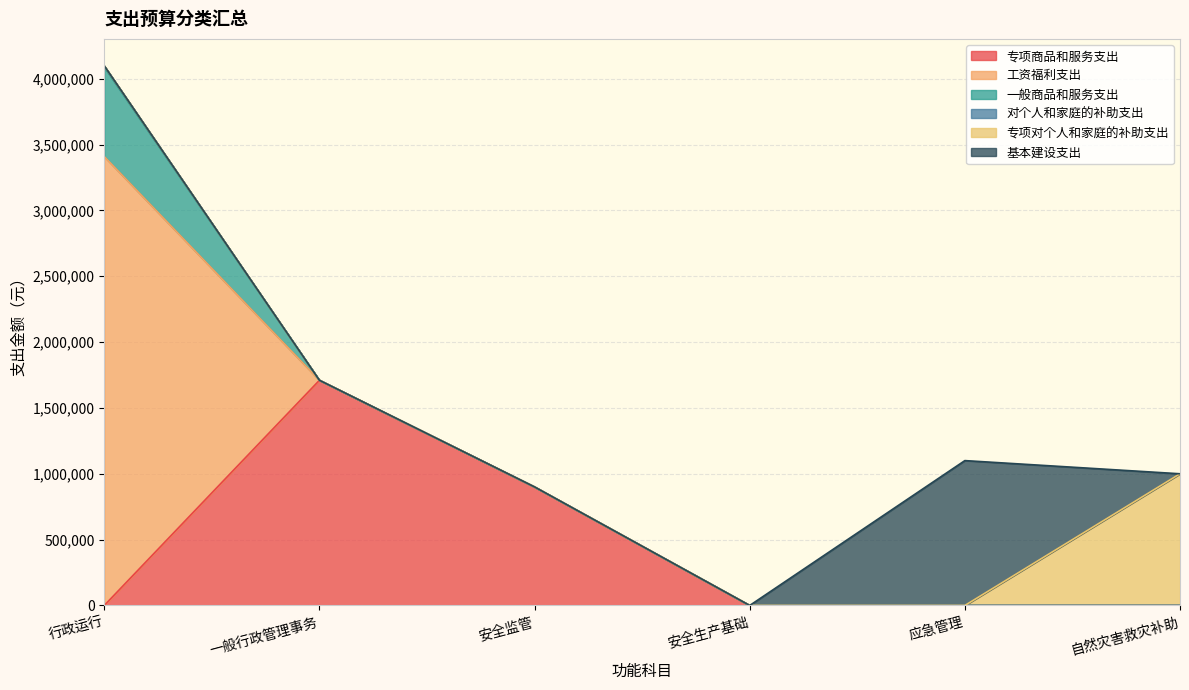

Does the chart have visible grid lines?

Yes